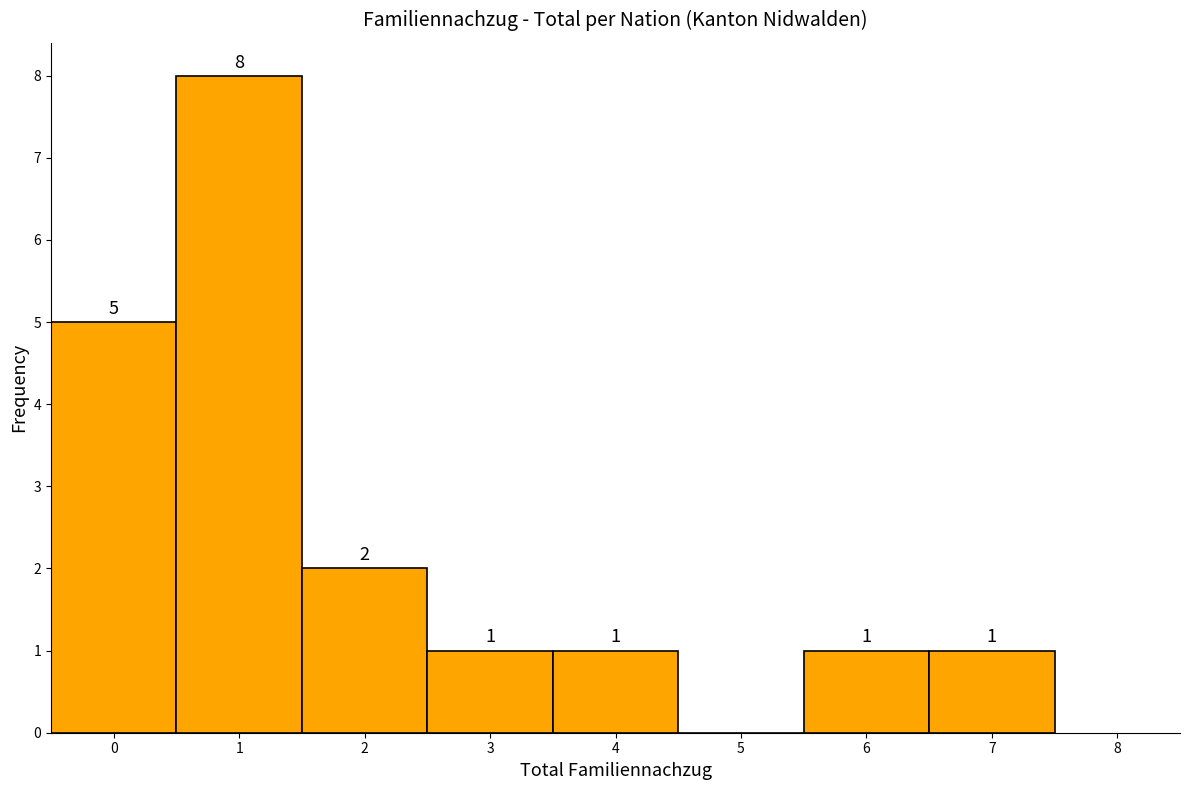

Over which range of the x-axis is the bar tallest?

0.5 to 1.5